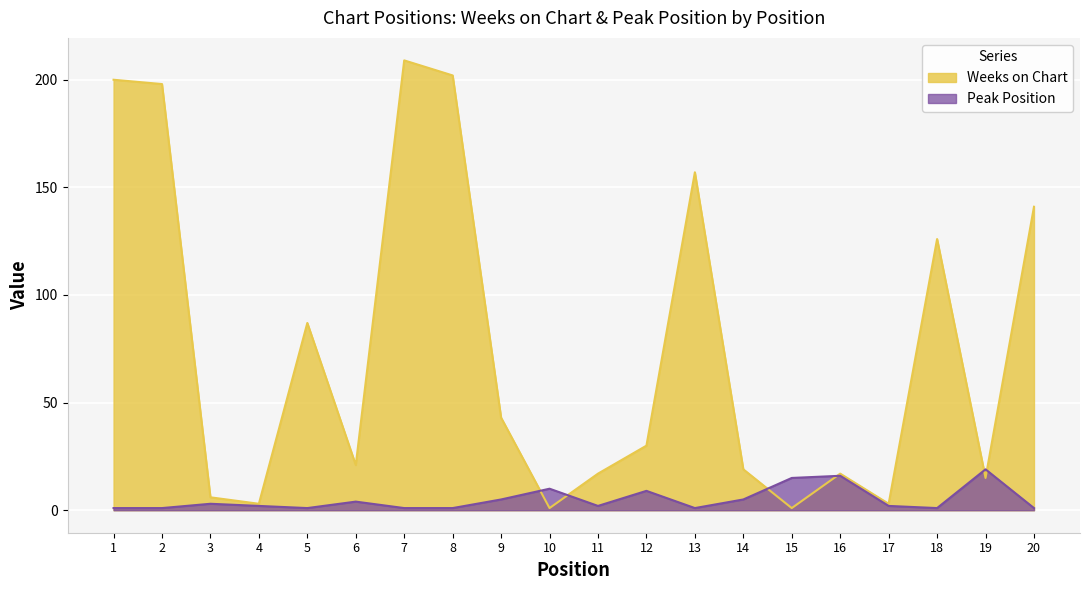

What is the difference between the highest and lowest values at 19?

4